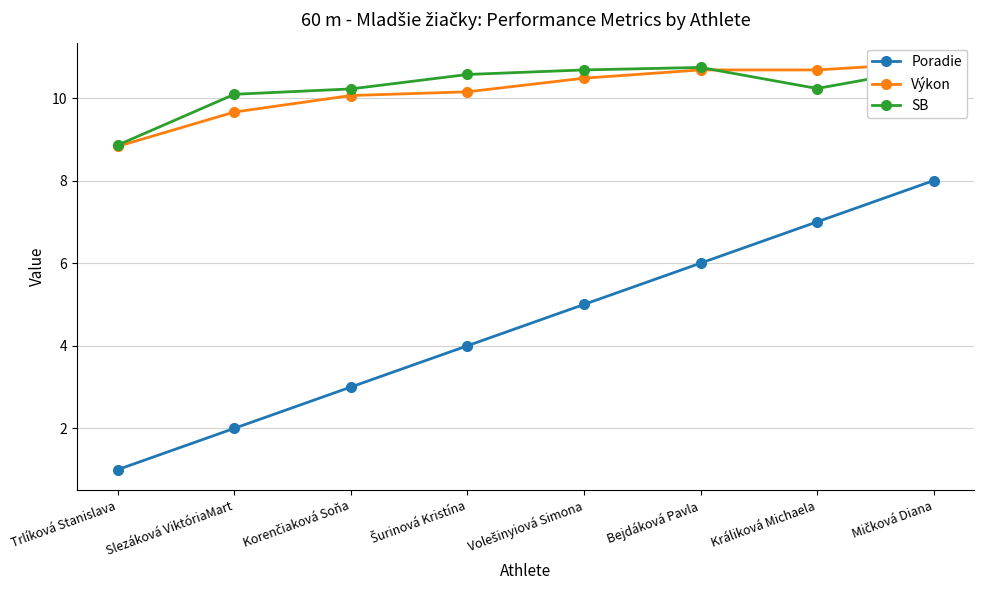

Which series has the widest spread of values?

Poradie